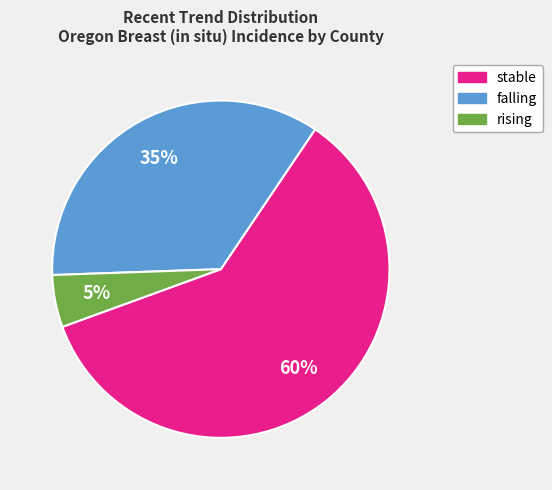

Rank the categories by value from highest to lowest.

stable, falling, rising